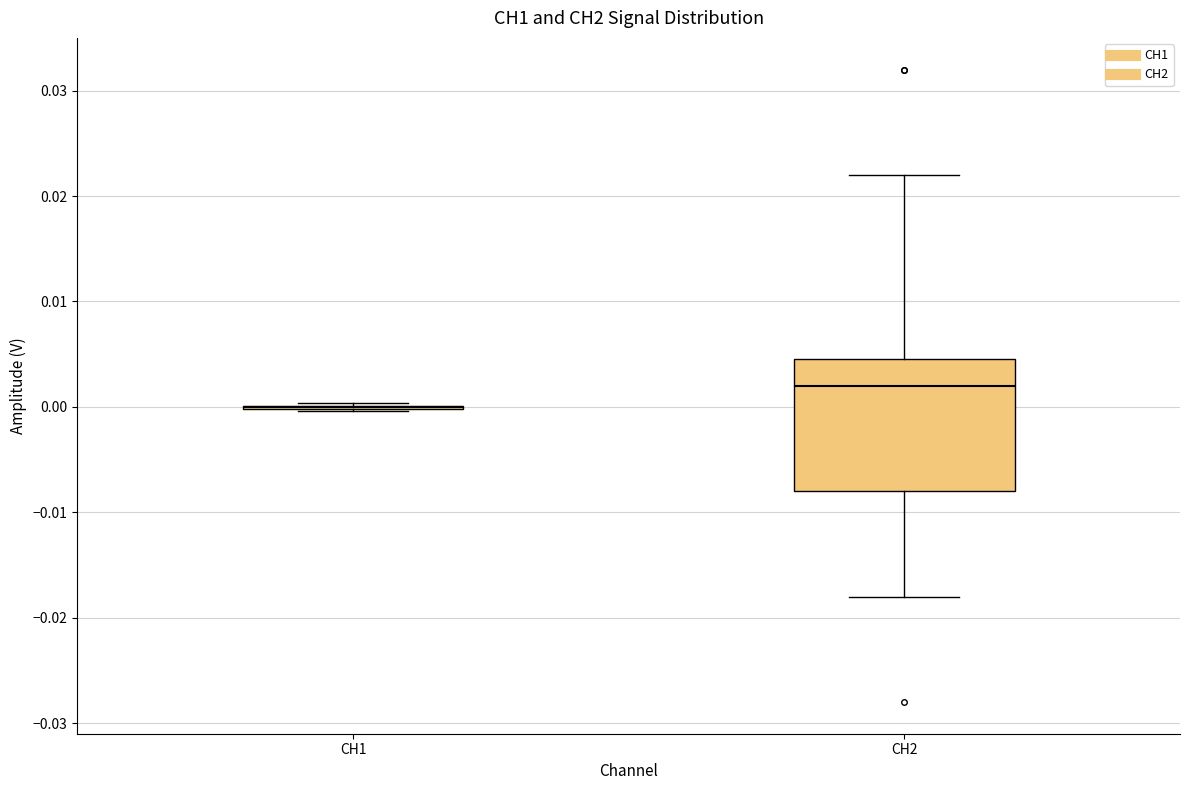

Reading left to right, transcribe this box plot: for each box, give where its median line is, the range the box spans, and where its two whiskers end, as read against the y-axis. The values are not printed on the chart, so give them approximately, as read against the axis.

CH1: box collapsed to a line at 0.000, whiskers 0.000 to 0.000
CH2: median 0.002, box -0.008 to 0.005, whiskers -0.018 to 0.022